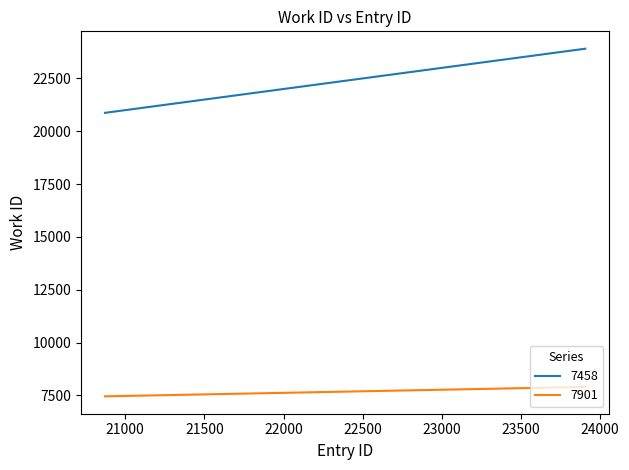

Rank the series by their average value, from highest to lowest.

7458, 7901